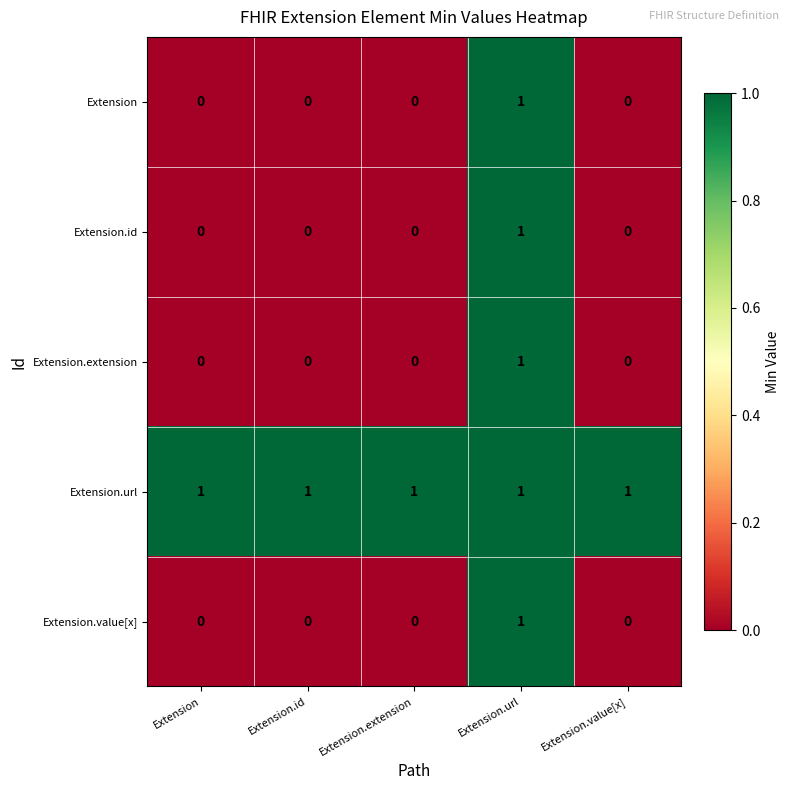

At which category is the sum across all series the highest?

Extension.url